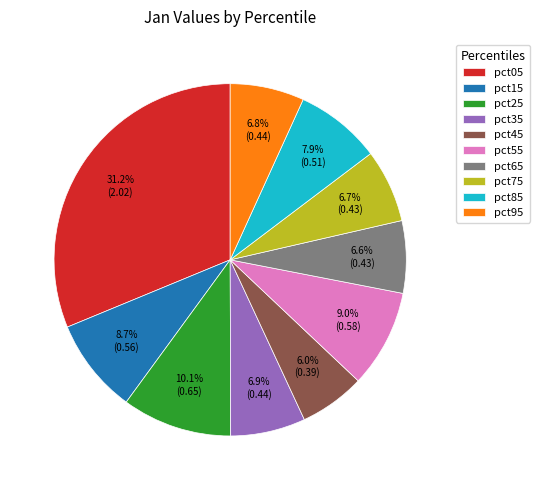

To the nearest percent, what portion does pct35 represent?

7%